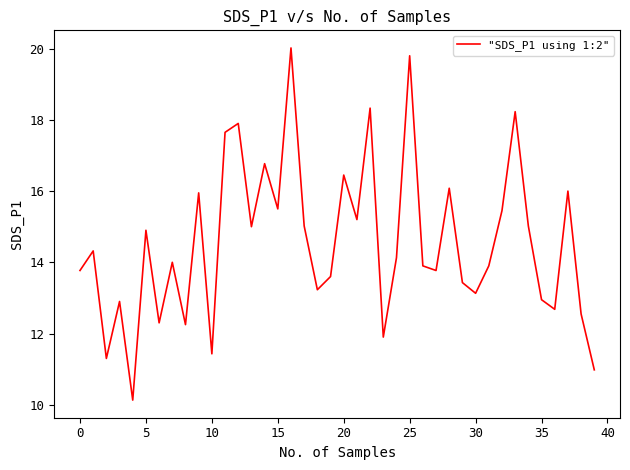

What is the smallest value displayed?

10.1